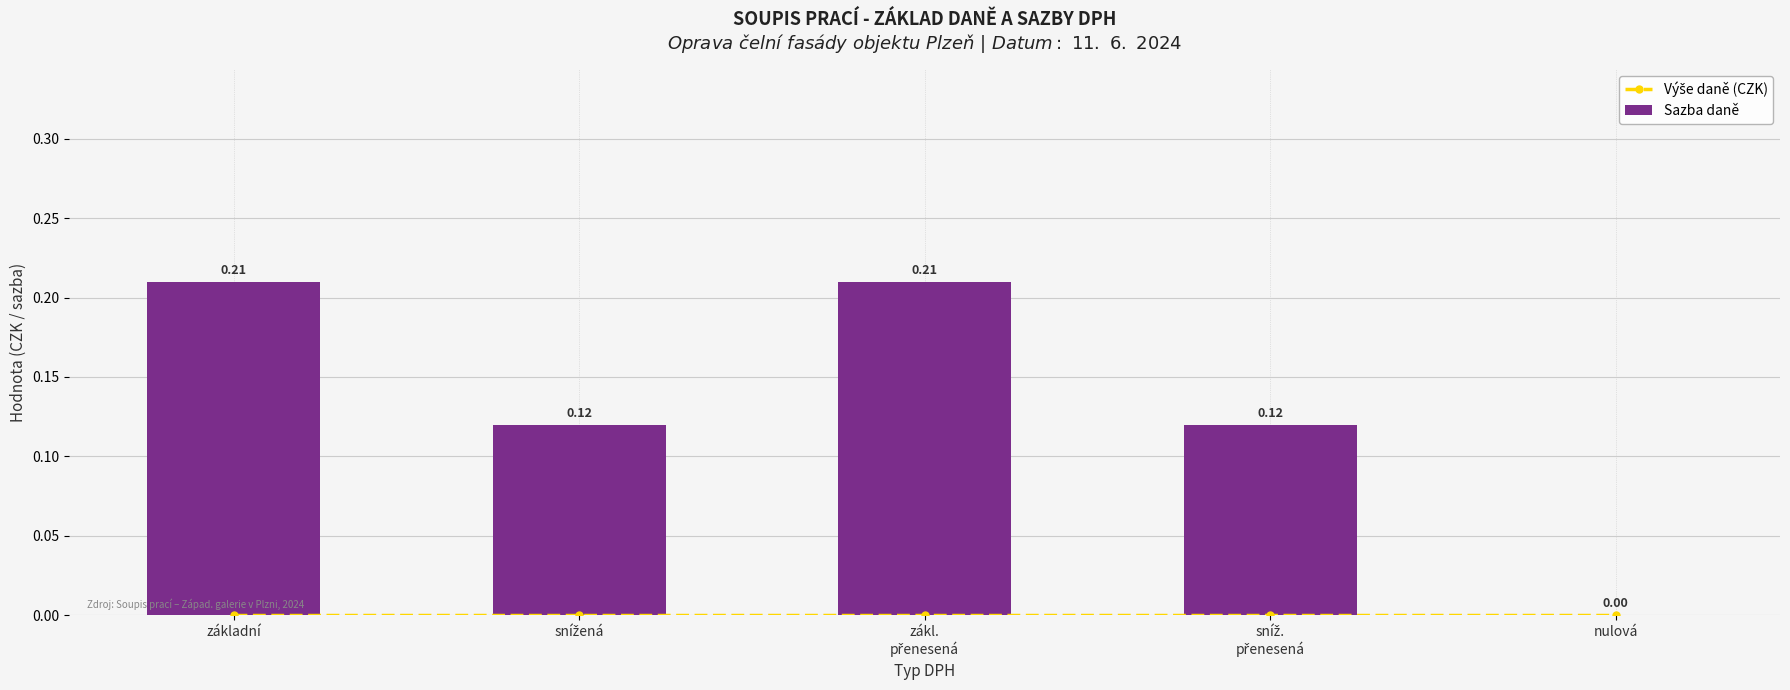

Which series changed the most between základní and sníž.
přenesená?

Sazba daně